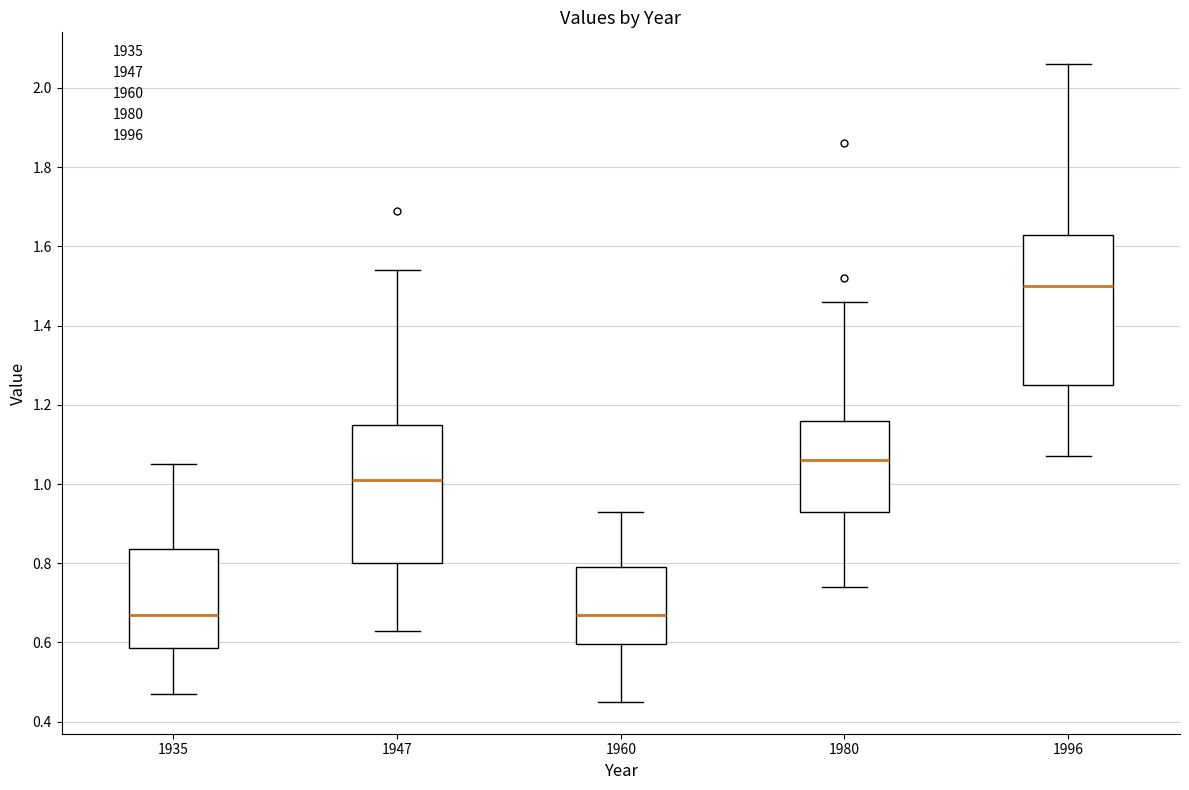

Reading left to right, read every box against the y-axis: the position of its median line, the range the box covers, and the ends of its whiskers. The values are not printed on the chart, so give them approximately, as read against the axis.

1935: median 0.68, box 0.58 to 0.84, whiskers 0.48 to 1.06
1947: median 1.02, box 0.80 to 1.16, whiskers 0.64 to 1.54
1960: median 0.68, box 0.60 to 0.80, whiskers 0.46 to 0.94
1980: median 1.06, box 0.94 to 1.16, whiskers 0.74 to 1.46
1996: median 1.50, box 1.26 to 1.64, whiskers 1.08 to 2.06